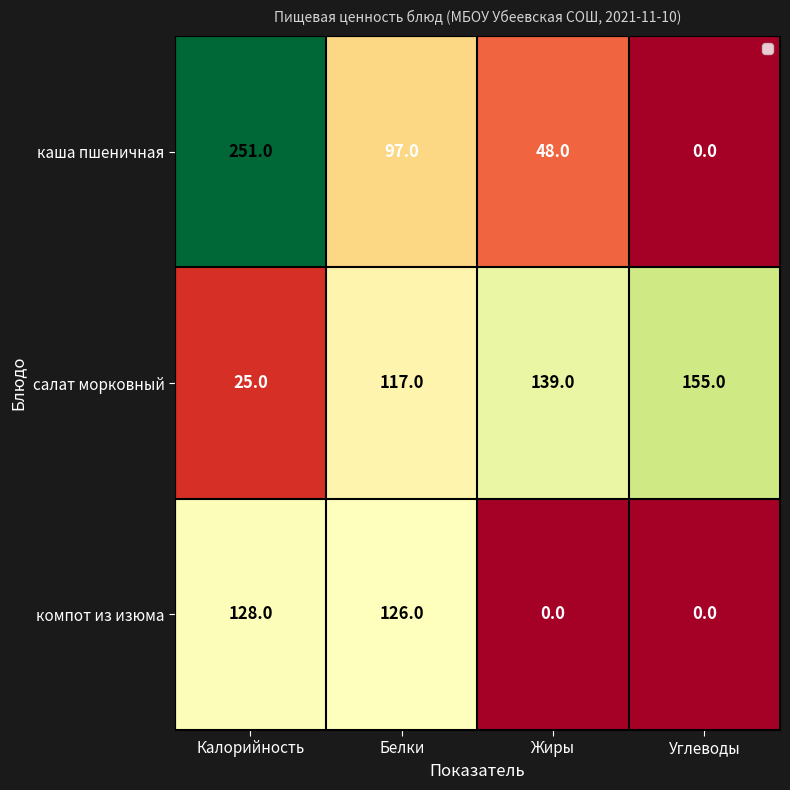

Which label corresponds to the largest value in the chart?

Калорийность